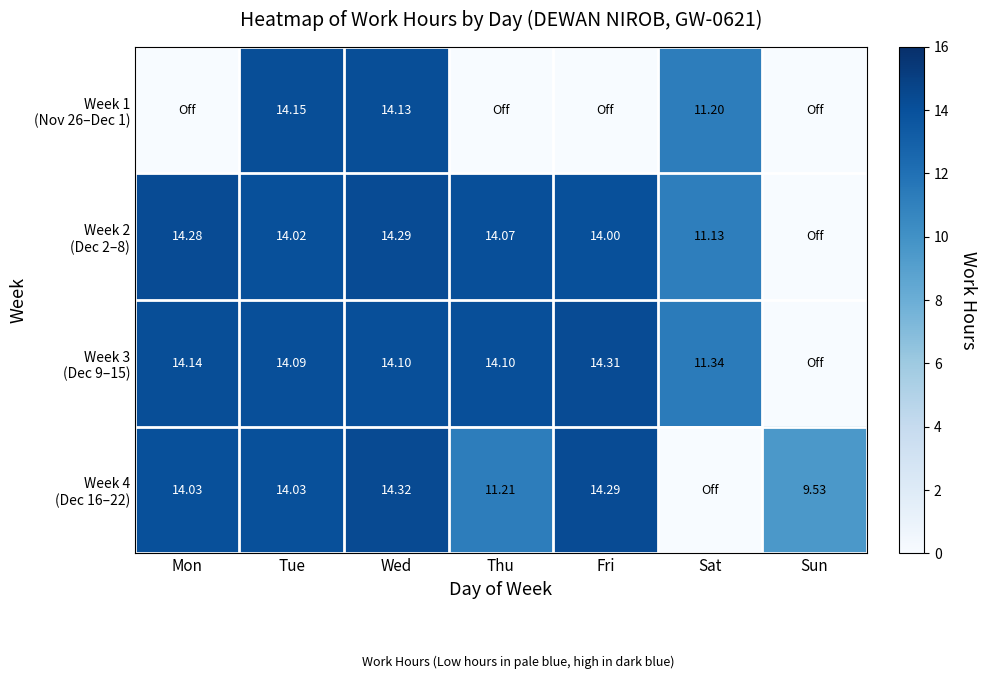

What is the approximate value of Week 4 (Dec 16–22) at Thu?

11.2